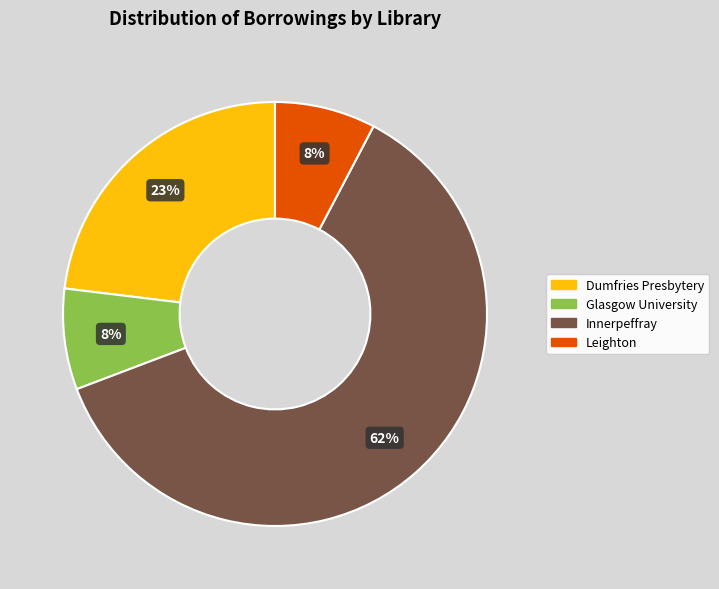

To the nearest percent, what is the average slice percentage?

25%